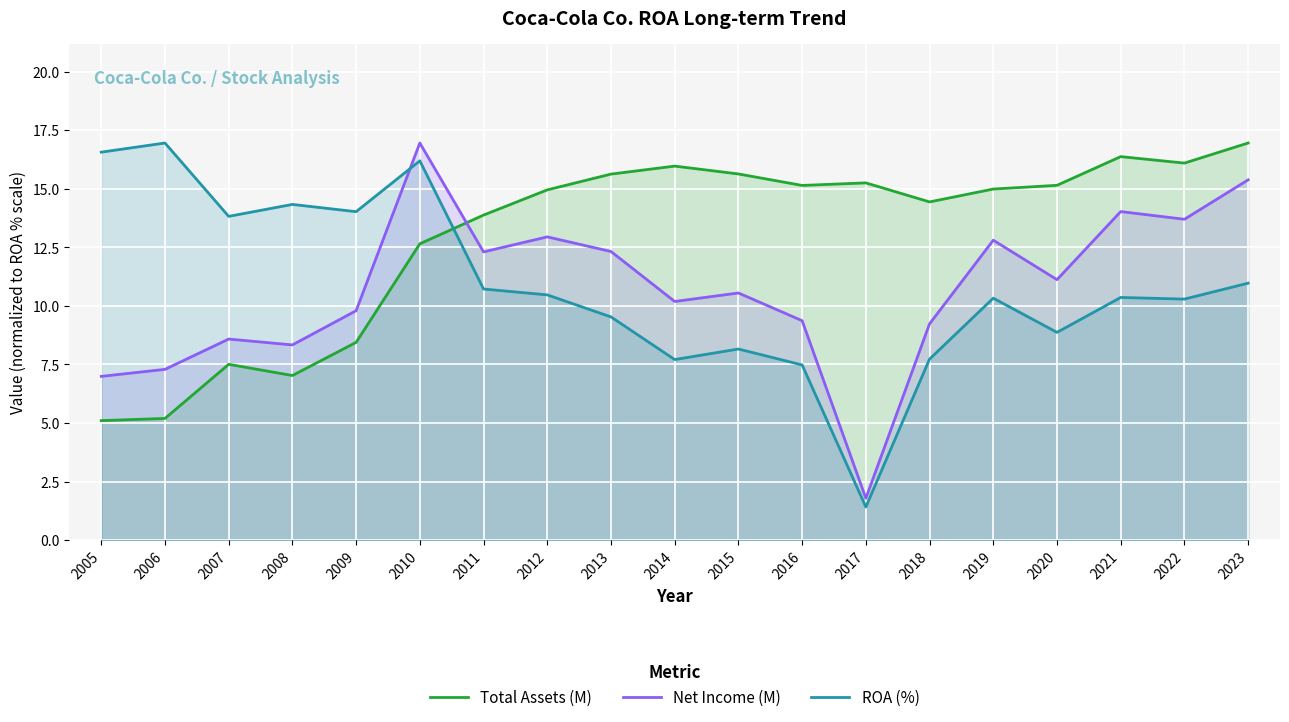

What are all the series names shown in the legend?

Total Assets (M), Net Income (M), ROA (%)